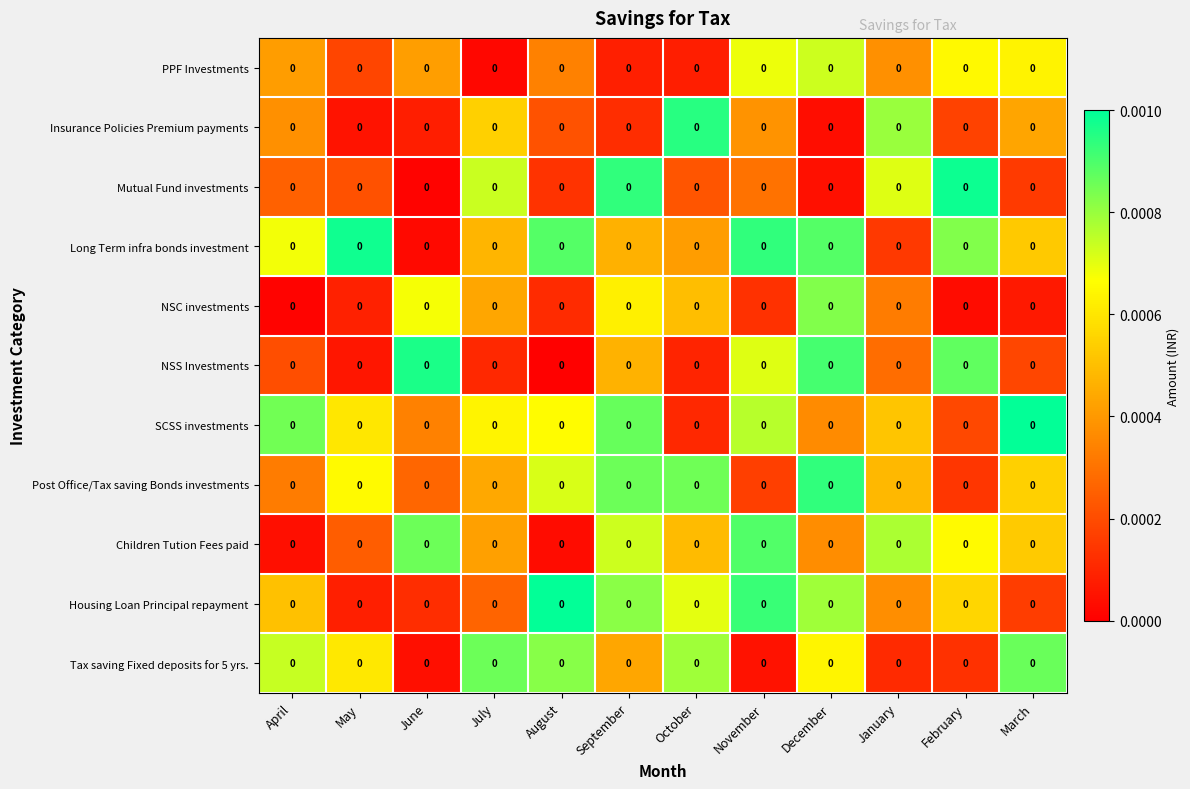

Count the number of data series in this chart.

11